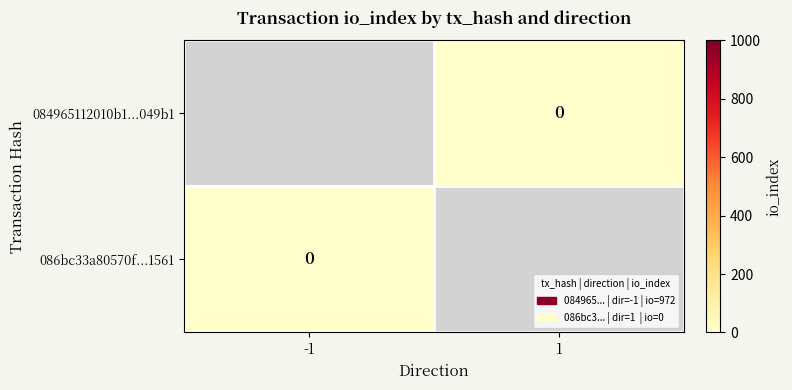

What is the difference between the maximum and minimum values in the 084965112010b1...049b1 series?

972